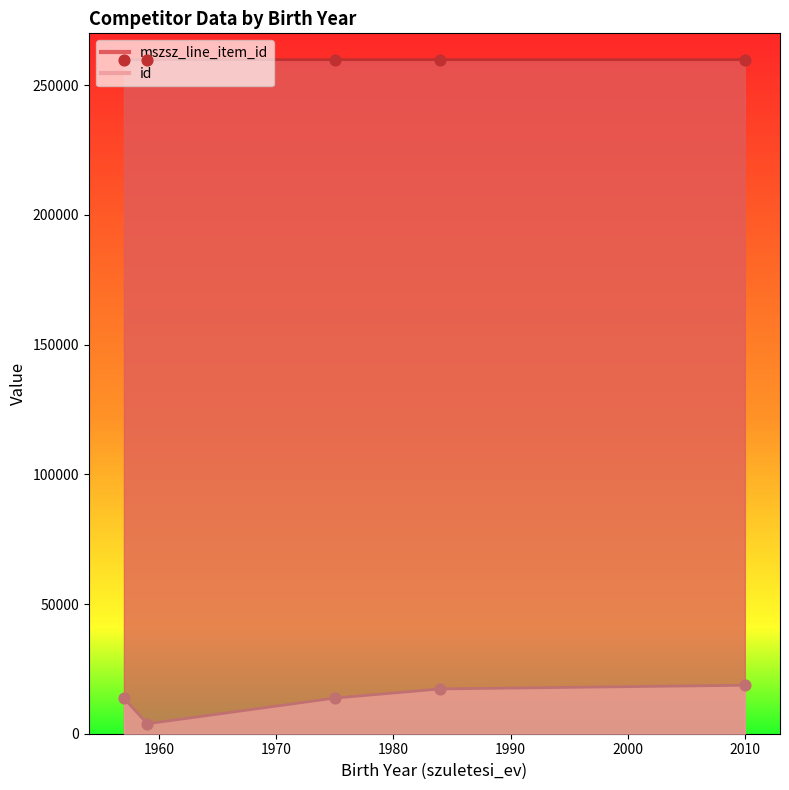

At which category is the sum across all series the highest?

2010